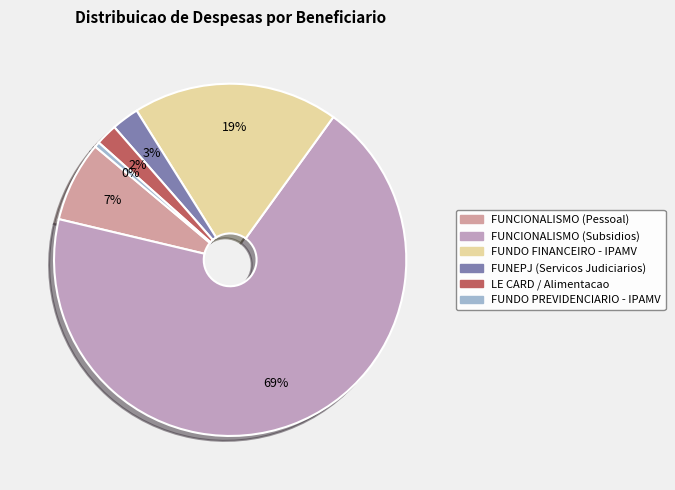

Between FUNCIONALISMO (Subsidios) and FUNDO PREVIDENCIARIO - IPAMV, which is larger?

FUNCIONALISMO (Subsidios)